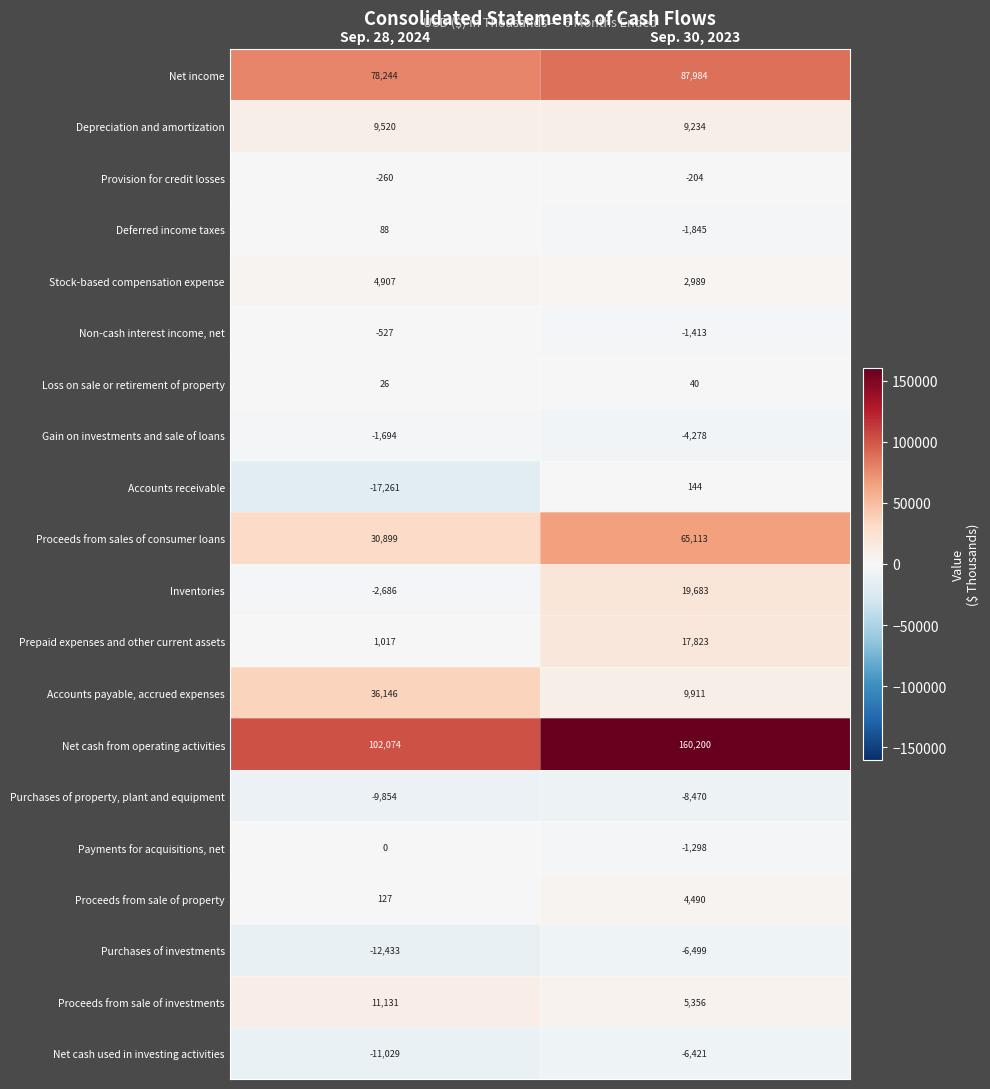

What is the minimum value shown in the chart?

-17261